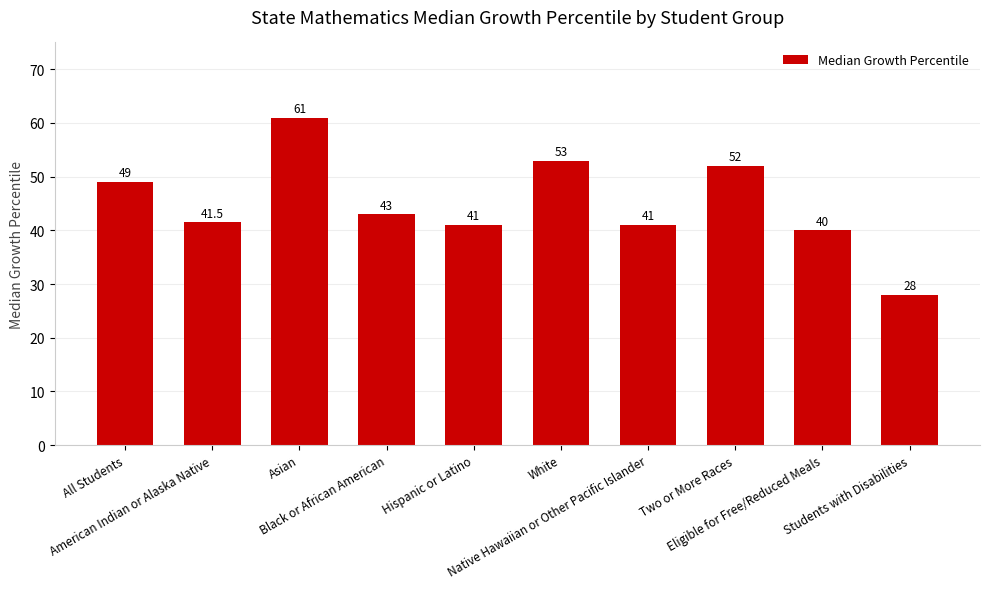

Read the value at Eligible for Free/Reduced Meals.

40.0